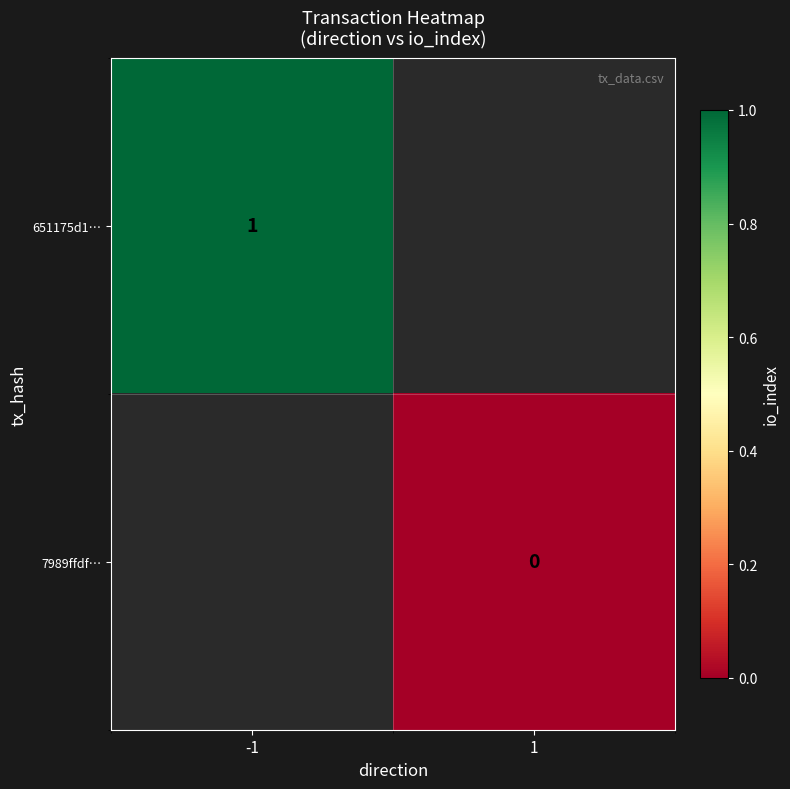

Which category has the highest value across all series?

-1